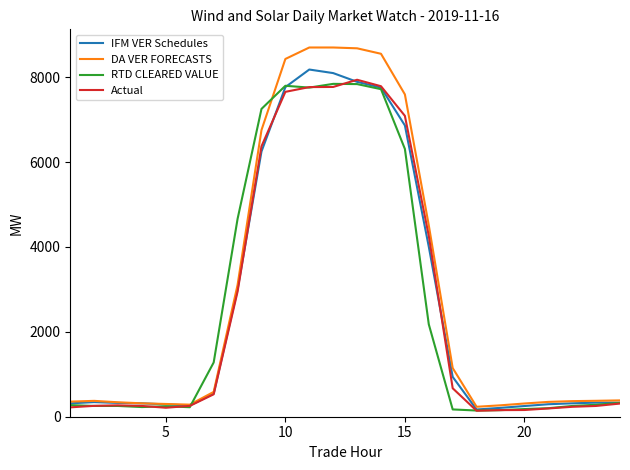

In IFM VER Schedules, how many points are higher than both neighbors (excluding endpoints)?

2